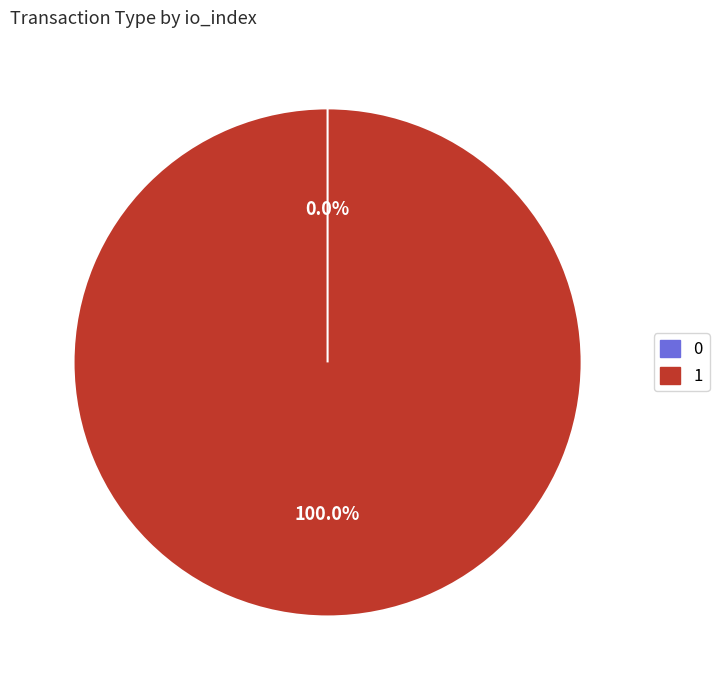

True or false: Vote (io_index=1) accounts for 100% of the total.

True